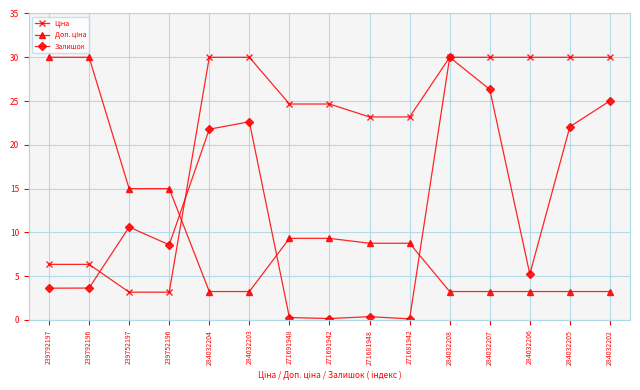

What is the label of the 2nd point from the left?

239792196